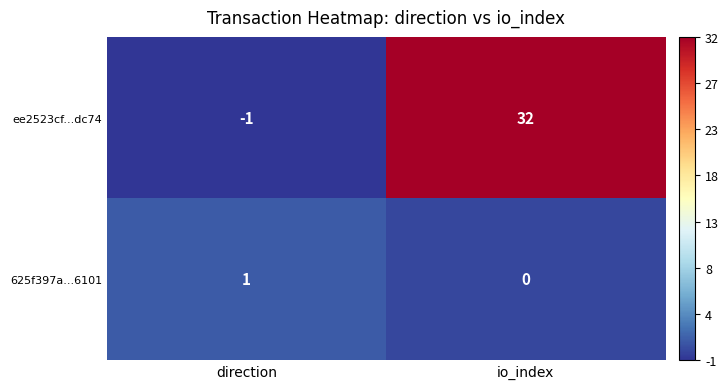

Where is ee2523cf...dc74 nearest to the value 15?

direction